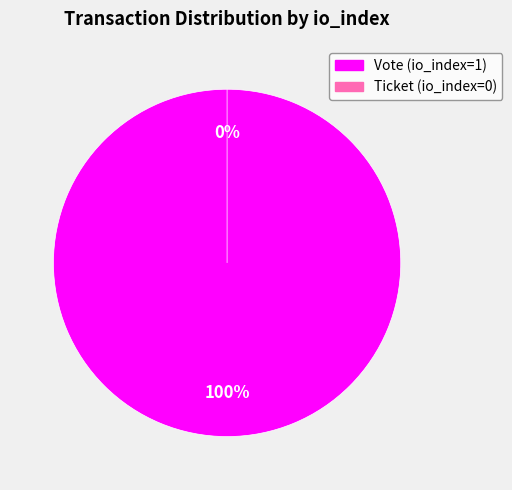

To the nearest percent, what is the difference between the largest and smallest slice percentages?

100%